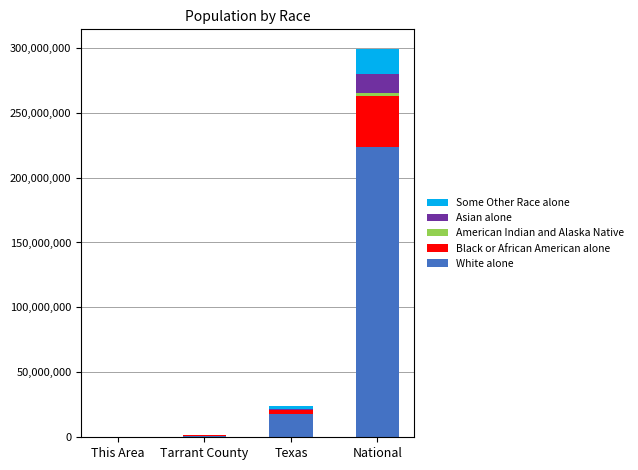

At which category is the sum across all series the highest?

National